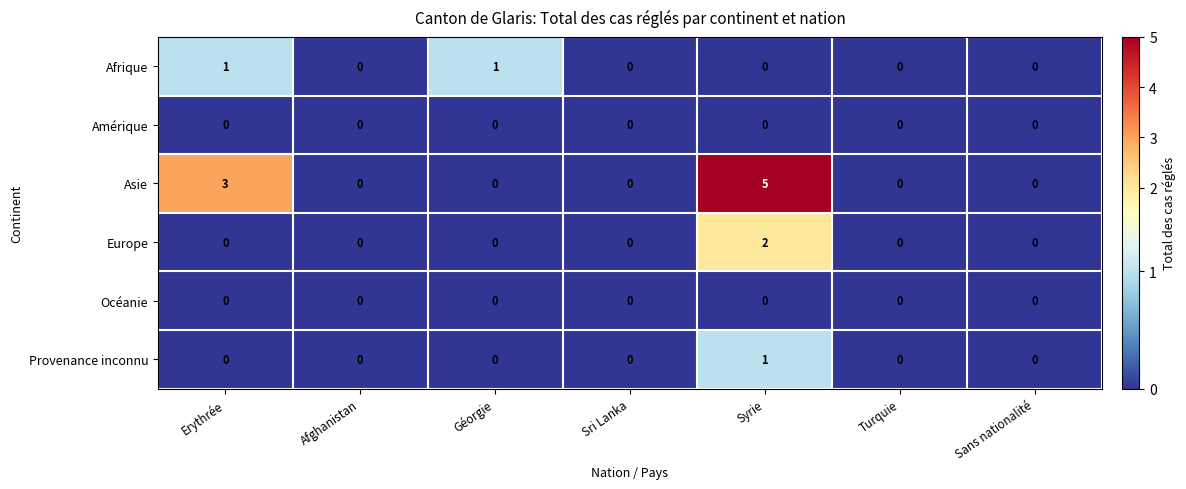

The Provenance inconnu series shows 0 at Géorgie. True or false?

True